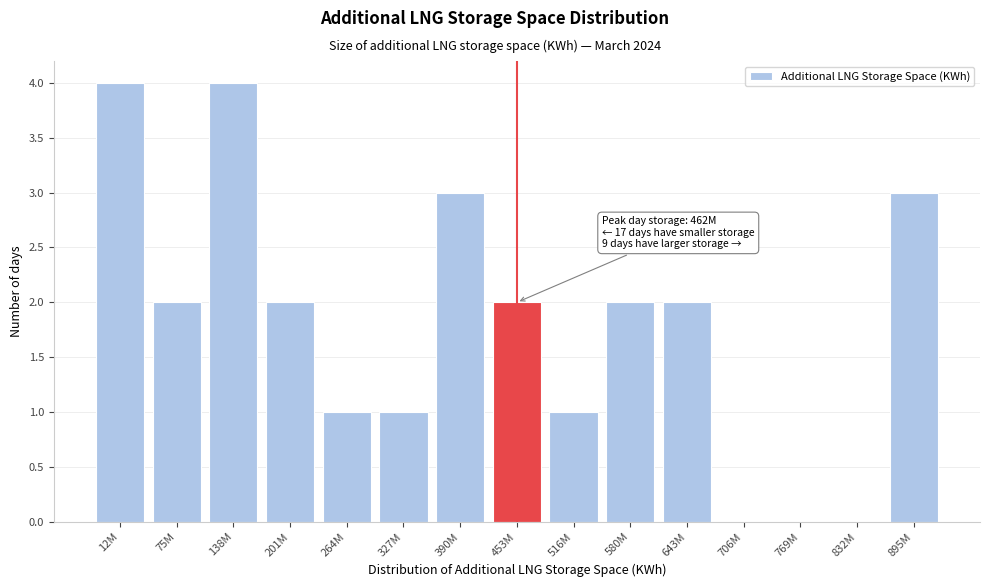

Reading left to right, extract all data points from this chart.

12M=4	75M=2	138M=4	201M=2	264M=1	327M=1	390M=3	453M=2	516M=1	580M=2	643M=2	706M=0	769M=0	832M=0	895M=3